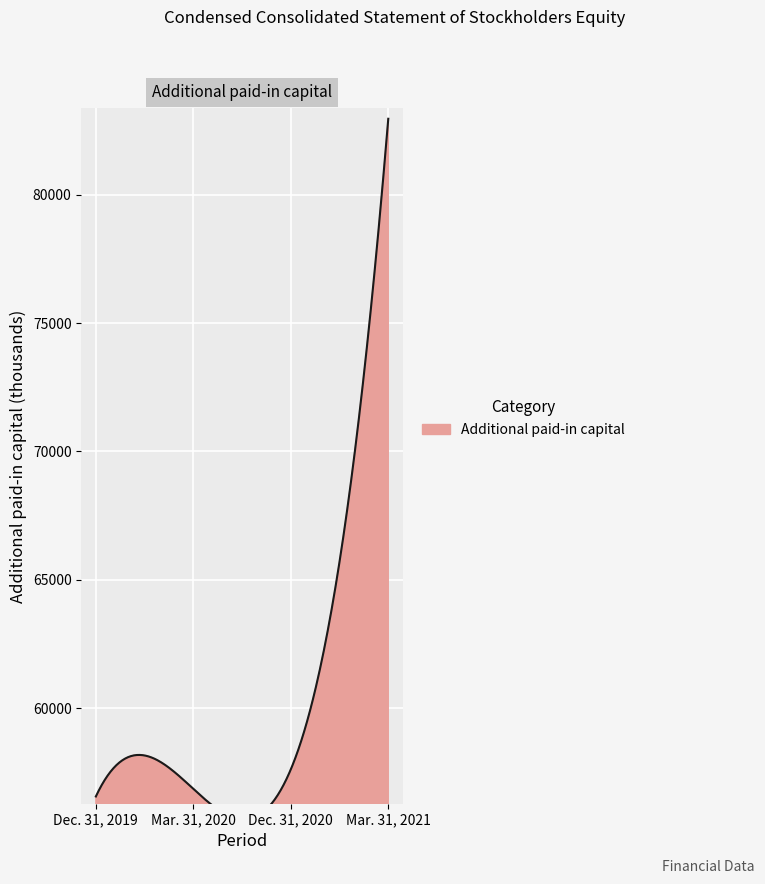

What is the label of the 3rd point from the right?

Mar. 31, 2020